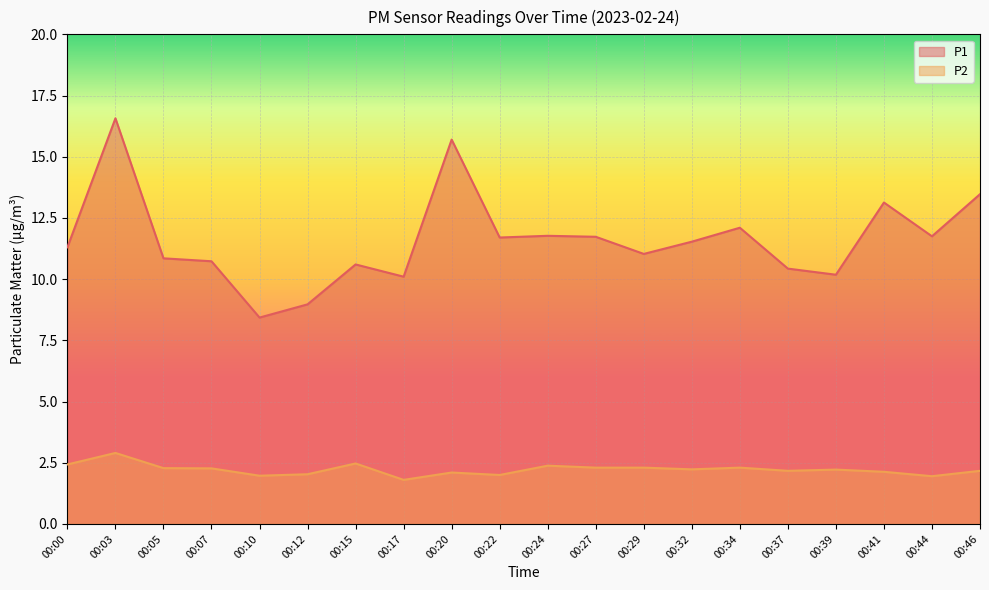

What is the difference between the P1 values at 00:12 and 00:22?

2.7